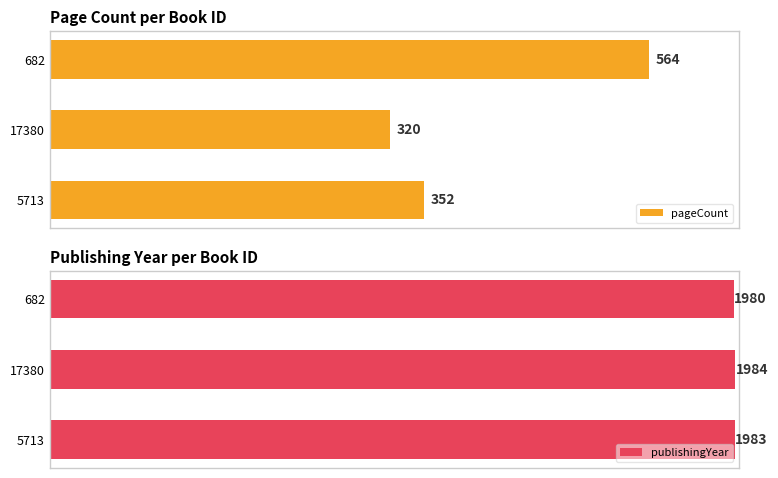

What is the difference between the maximum and minimum values in the publishingYear series?

4